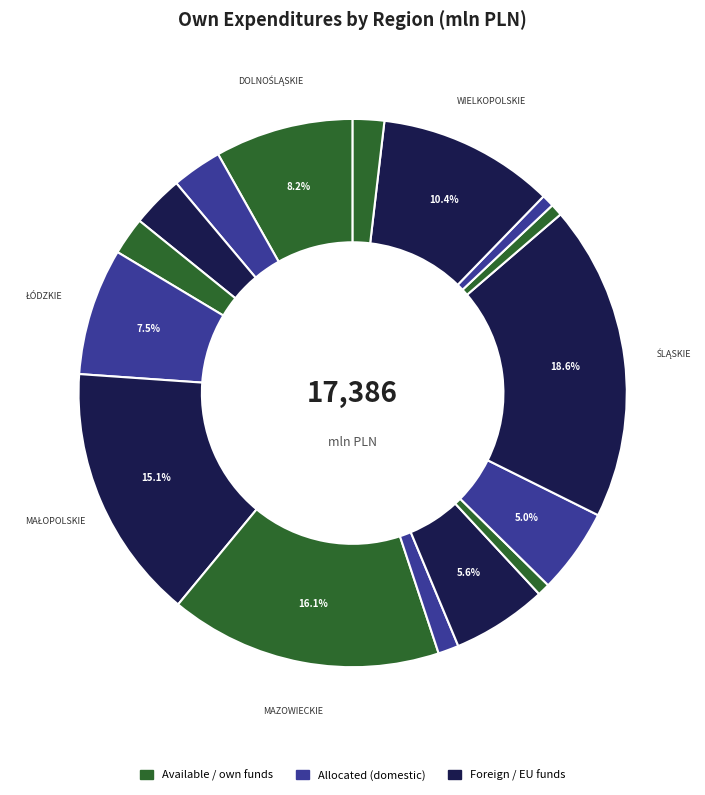

What is the smallest slice in the pie chart?

ŚWIĘTOKRZYSKIE